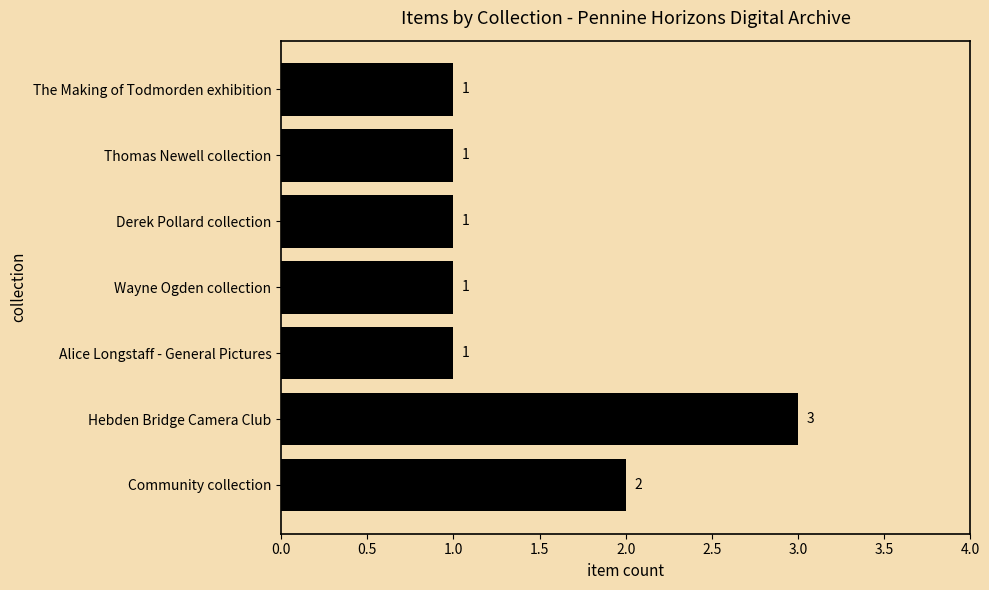

How many bars are there in total?

7